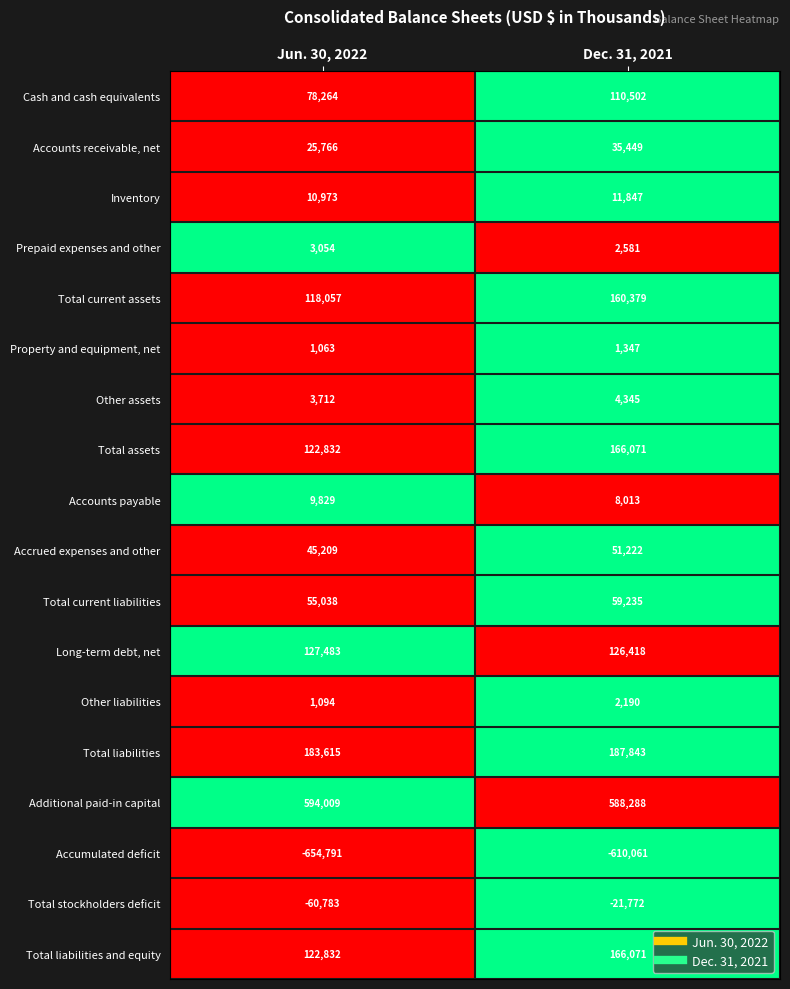

Which category has the highest value in the Accounts receivable, net series?

Dec. 31, 2021